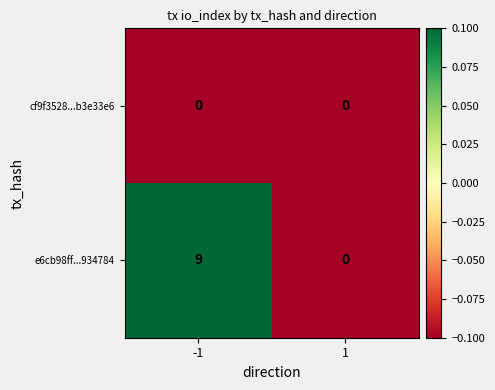

What is the minimum value shown in the chart?

0